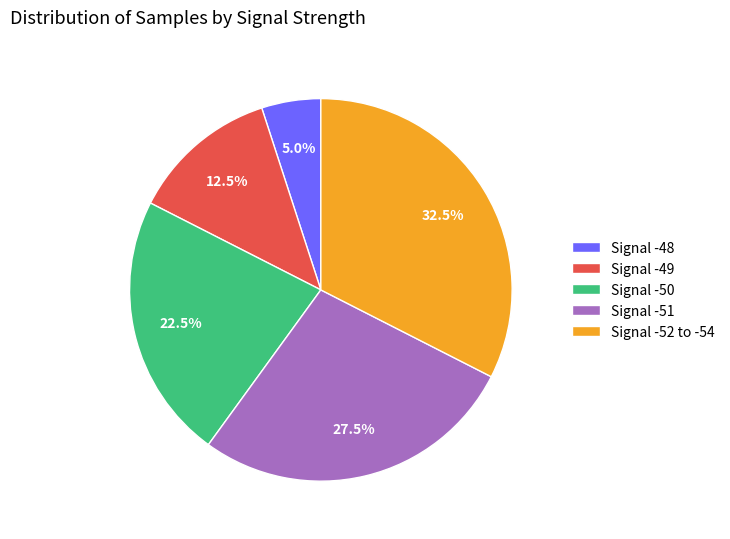

Which has a higher value, Signal -49 or Signal -50?

Signal -50